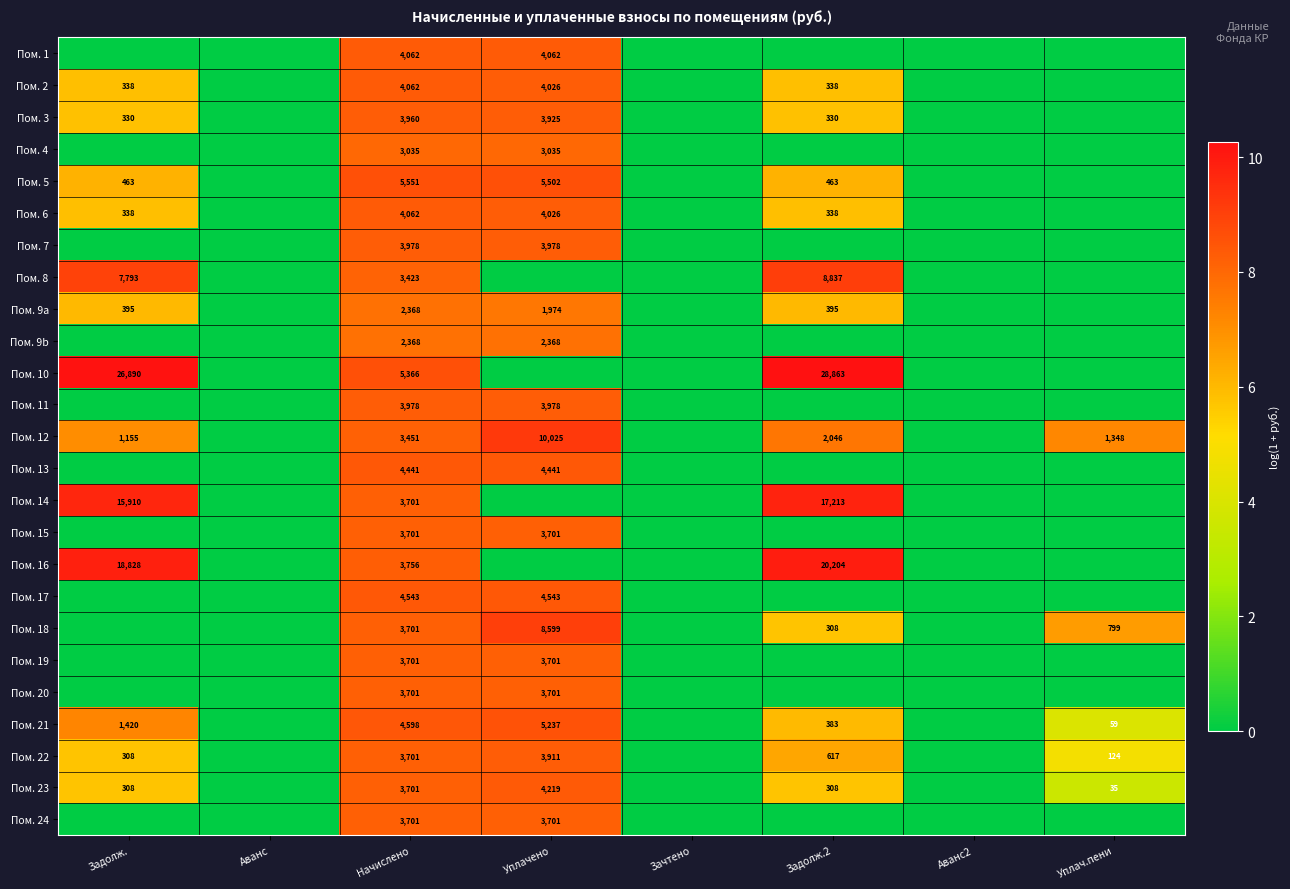

The Пом. 20 series shows 3701 at Уплачено. True or false?

True